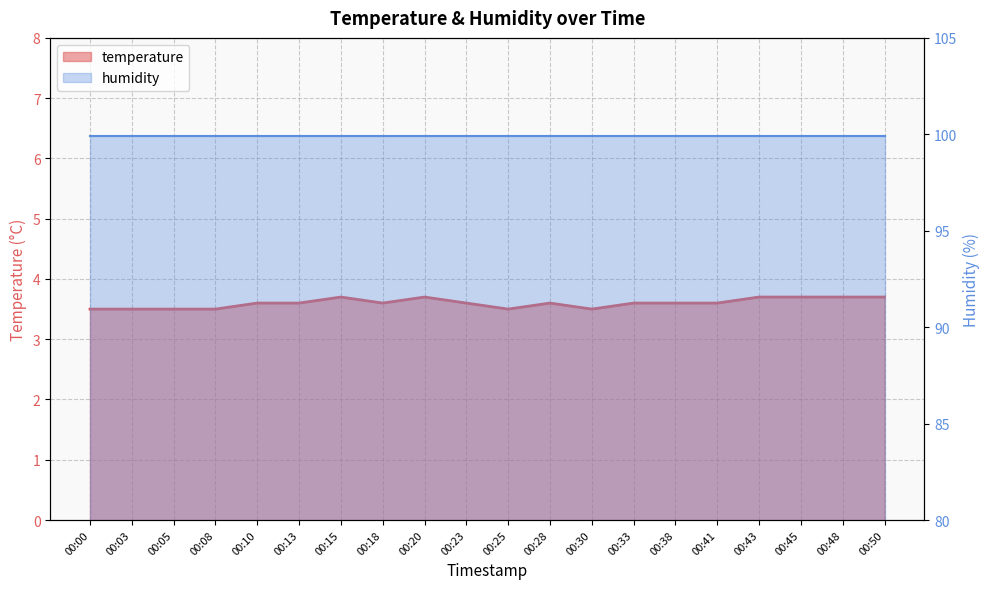

Rank the categories by value from lowest to highest.

00:00, 00:03, 00:05, 00:08, 00:25, 00:30, 00:10, 00:13, 00:18, 00:23, 00:28, 00:33, 00:38, 00:41, 00:15, 00:20, 00:43, 00:45, 00:48, 00:50